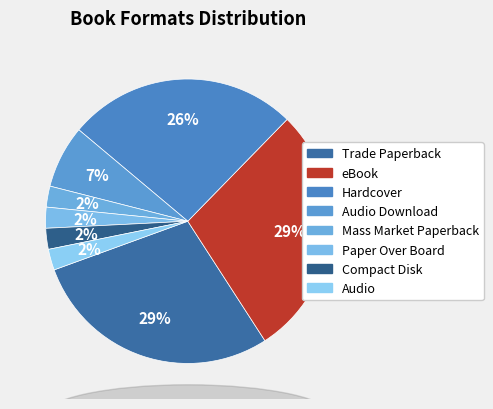

How many segments does this pie chart have?

8